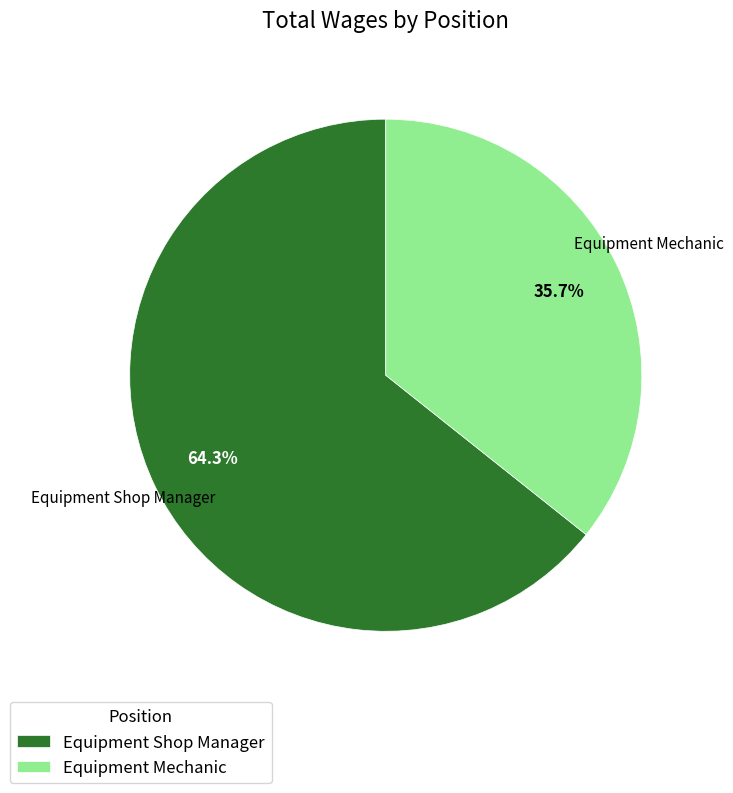

Is it true that Equipment Shop Manager is 64% of the pie?

True